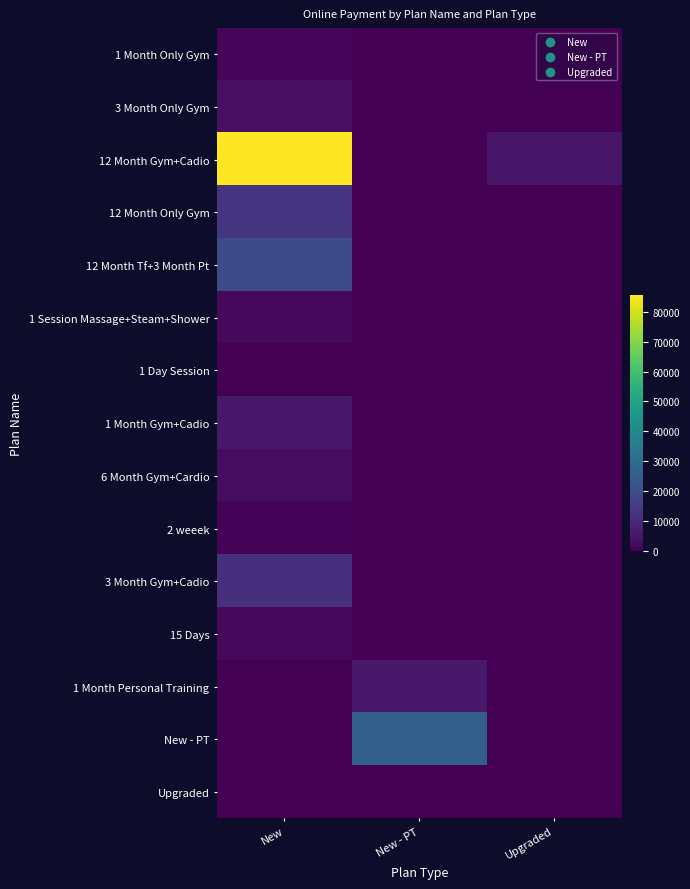

Which label corresponds to the smallest value in the chart?

New - PT